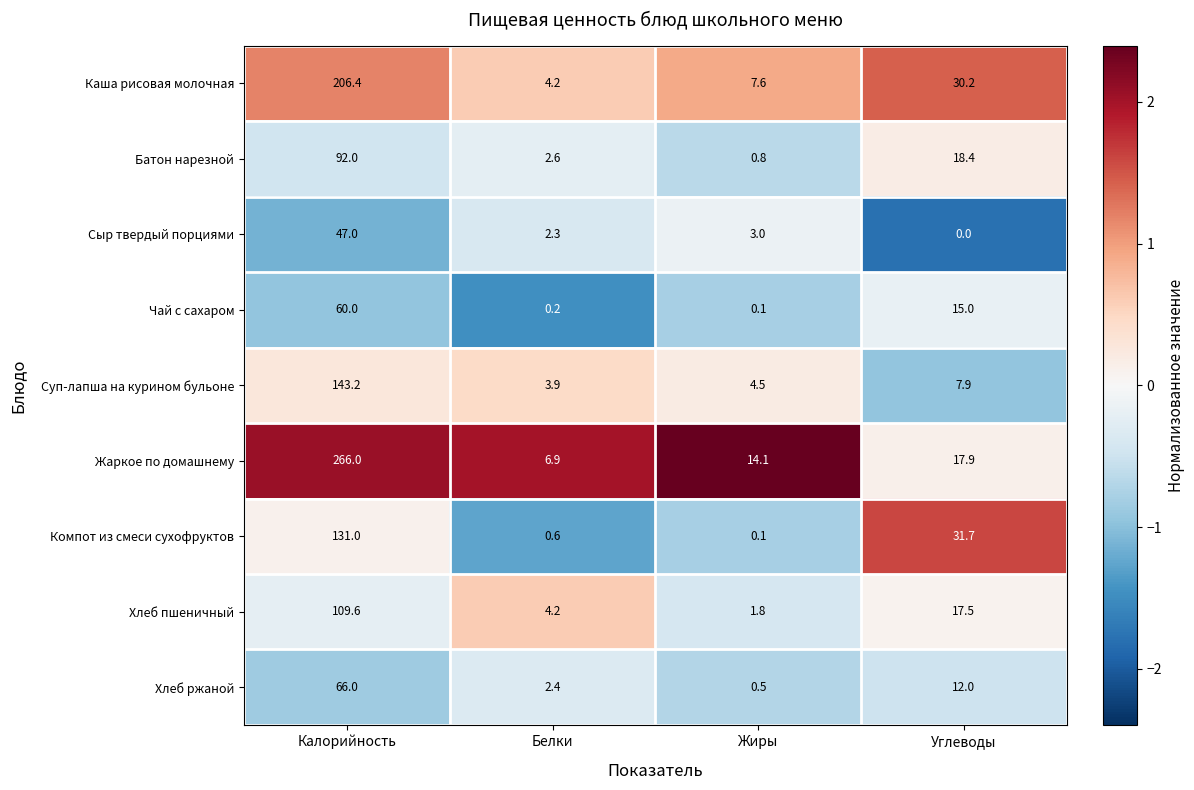

What is the sum of all Батон нарезной values?

113.8